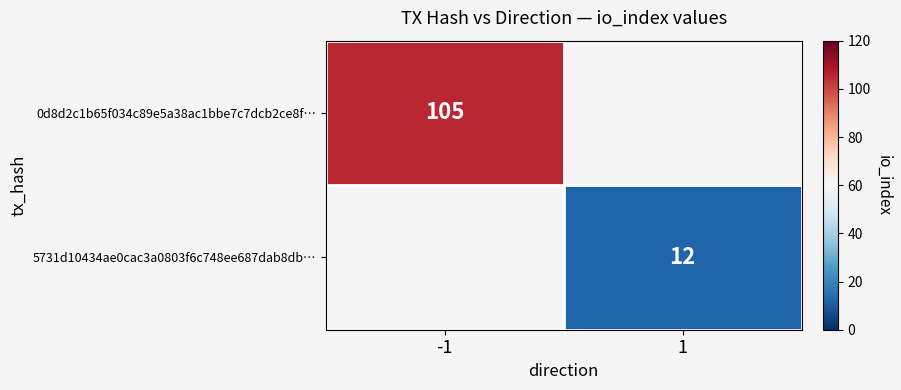

The 5731d10434ae0cac3a0803f6c748ee687dab8db… series shows 16 at 1. True or false?

False